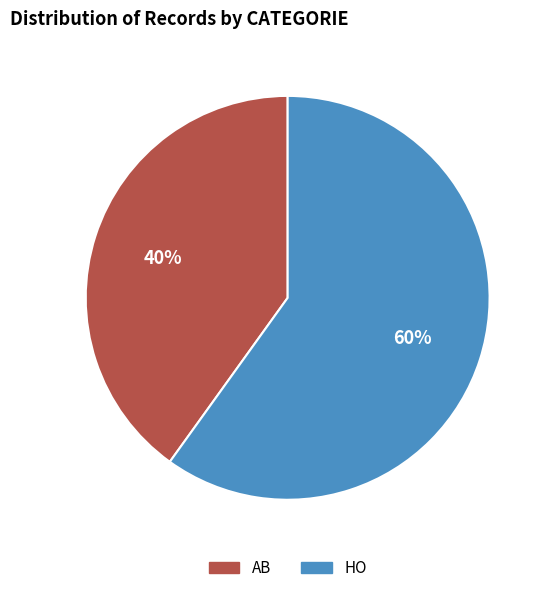

Is it true that HO is 72% of the pie?

False